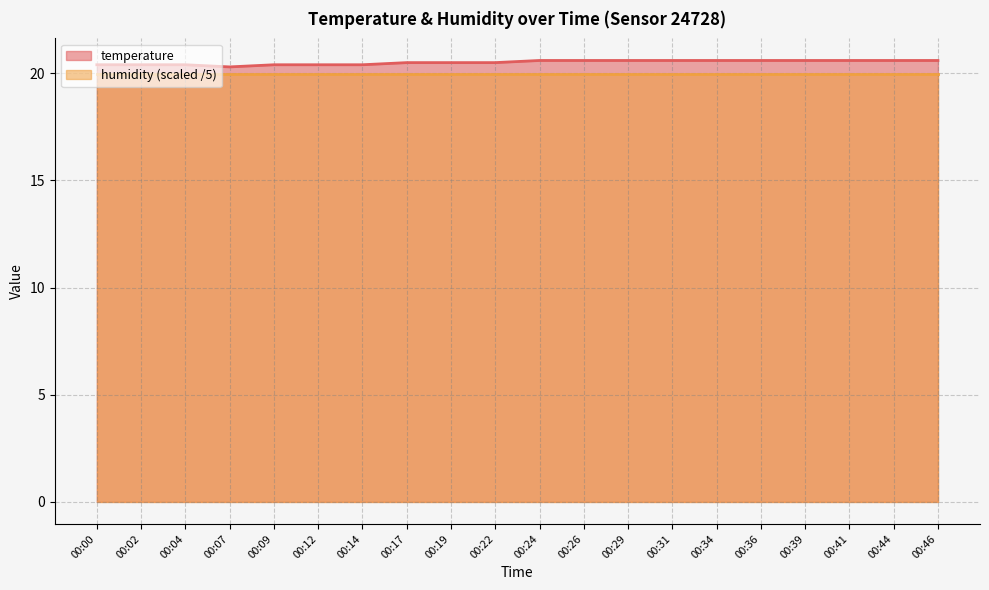

At which category does the data reach its first local valley?

00:07